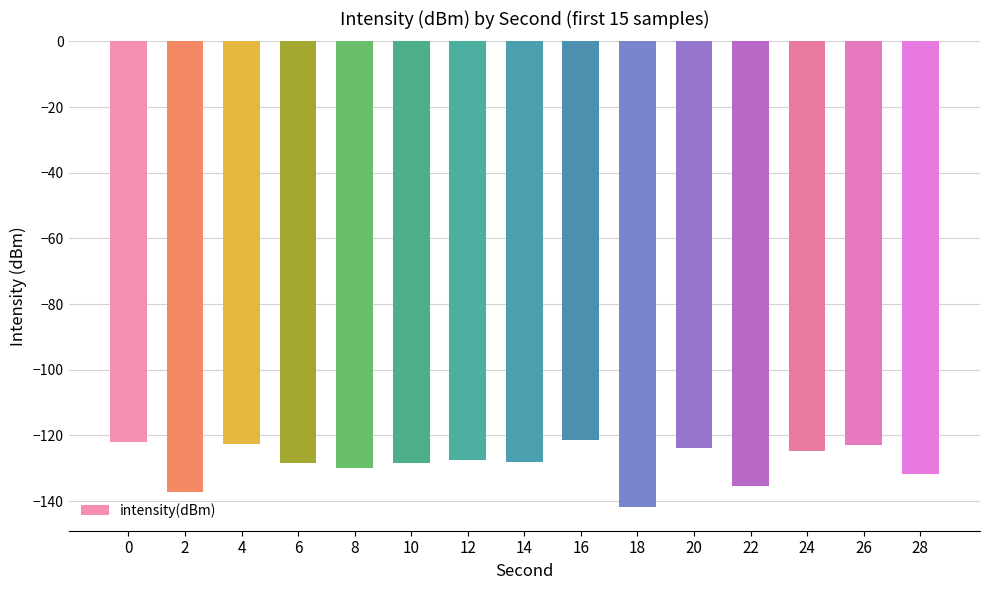

What is the value of the 3rd bar from the left?

-122.5